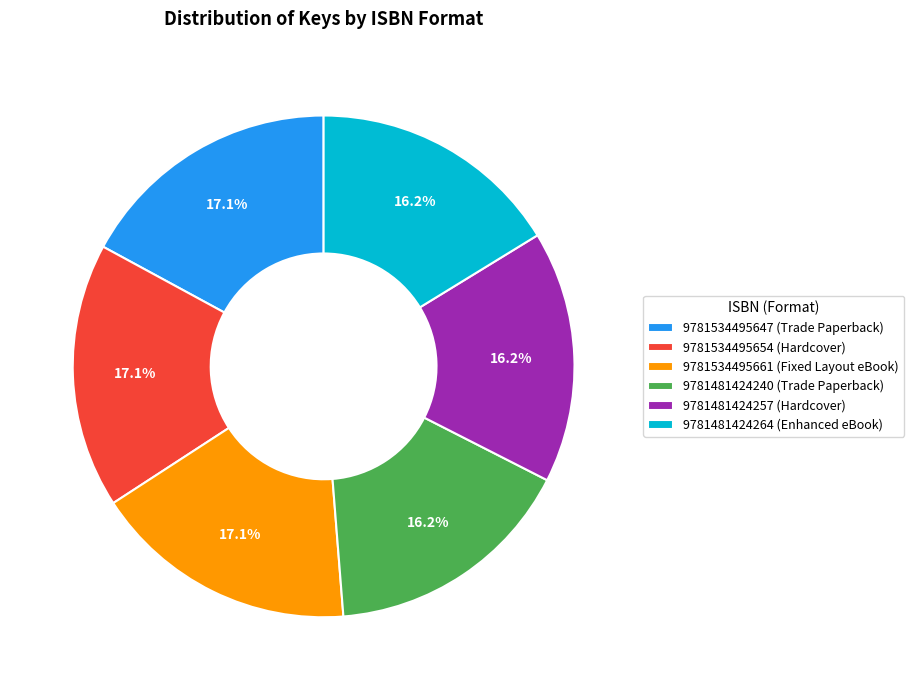

Is 9781534495654 (Hardcover) the majority of the pie?

No